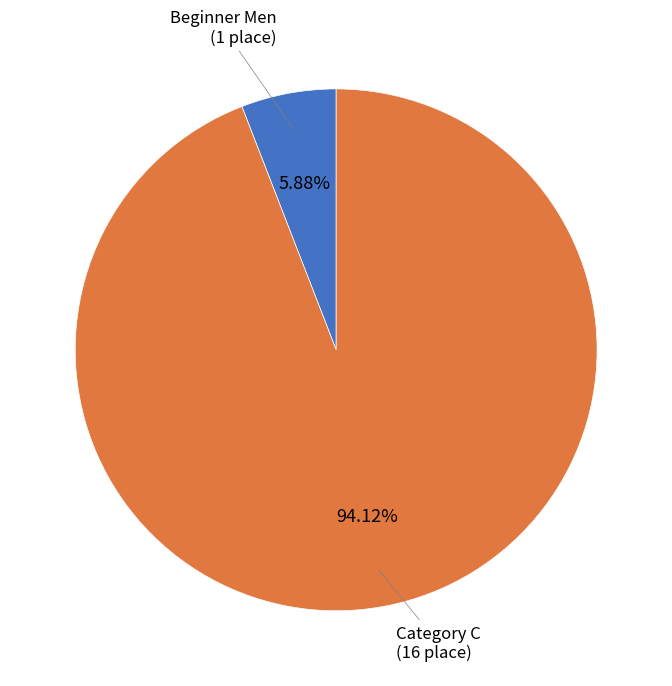

Does any single category account for the majority?

Yes